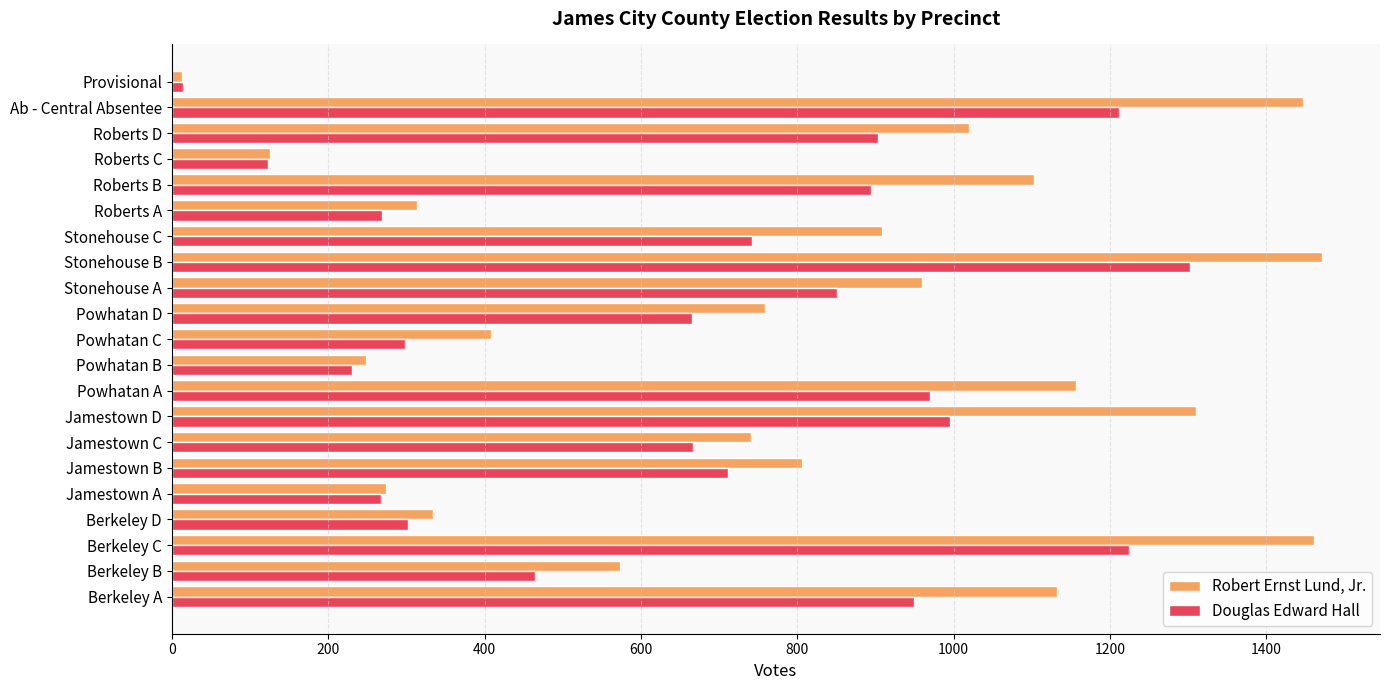

What is the total value across all series at Powhatan C?

706